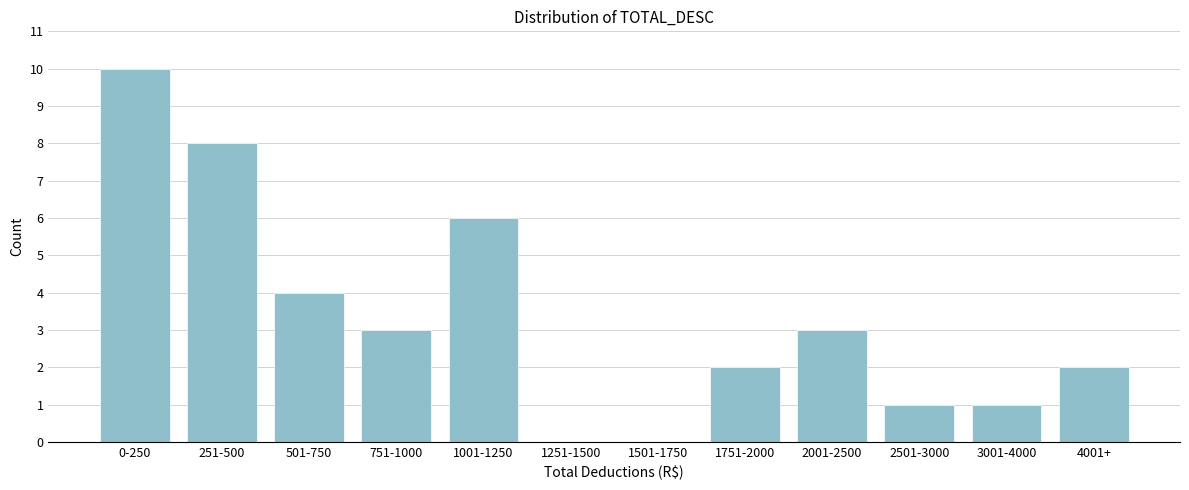

Reading left to right, what are all the values shown in this chart?

0-250=10	251-500=8	501-750=4	751-1000=3	1001-1250=6	1251-1500=0	1501-1750=0	1751-2000=2	2001-2500=3	2501-3000=1	3001-4000=1	4001+=2